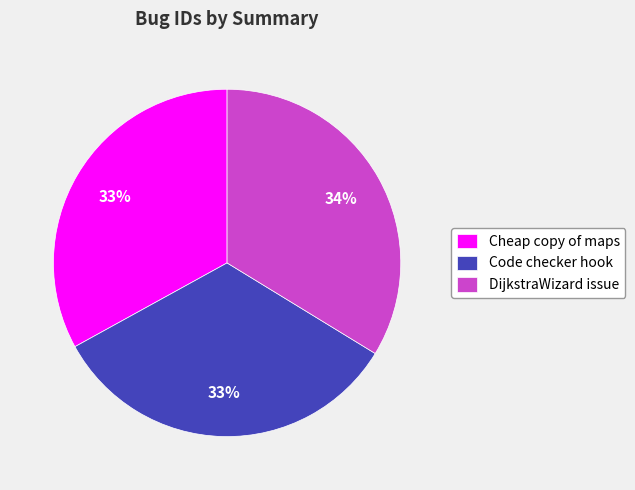

Between DijkstraWizard issue and Cheap copy of maps, which is larger?

DijkstraWizard issue